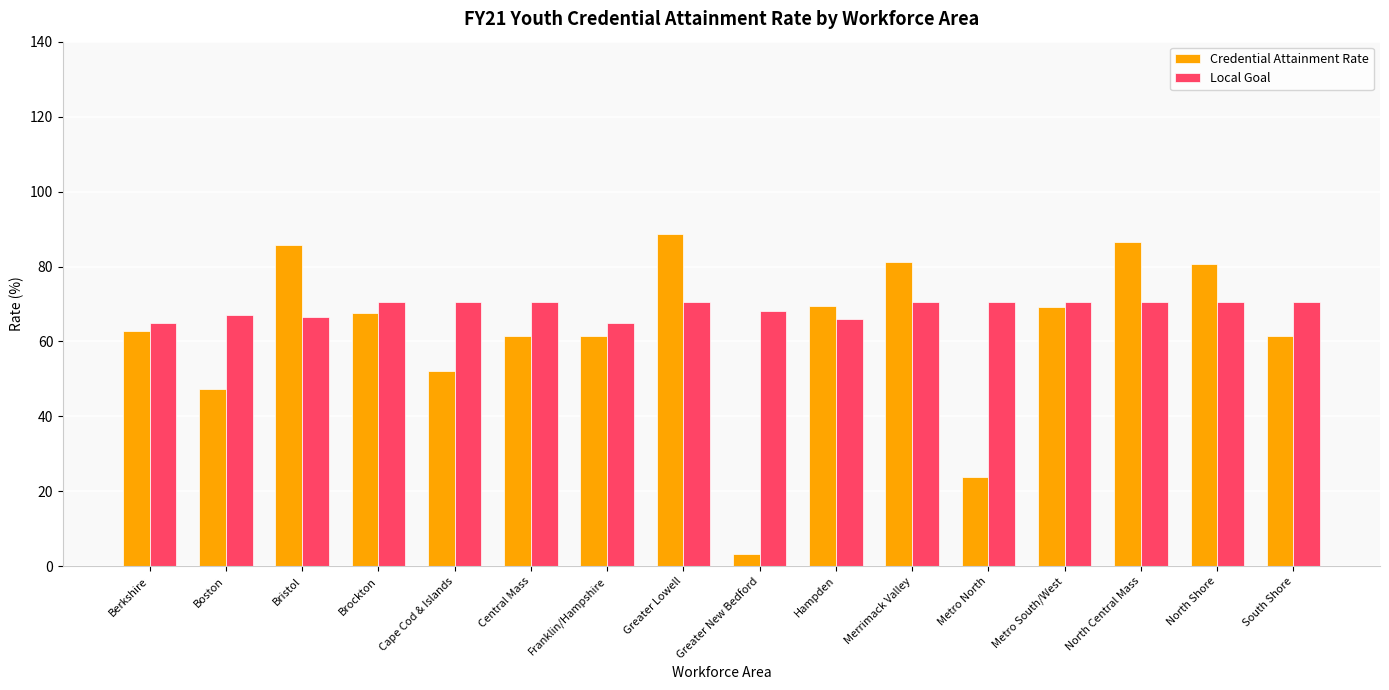

At which label is Credential Attainment Rate closest to 45?

Boston